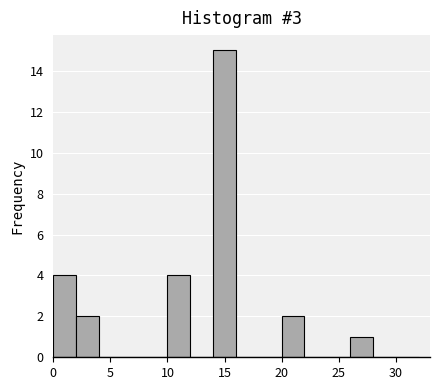

Reading left to right, list every bar in this chart as the range it spans on the x-axis followed by its height. The values are not printed on the chart, so give them approximately, as read against the axis.

0 to 2: 4
2 to 4: 2
4 to 6: 0
6 to 8: 0
8 to 10: 0
10 to 12: 4
12 to 14: 0
14 to 16: 15
16 to 18: 0
18 to 20: 0
20 to 22: 2
22 to 24: 0
24 to 26: 0
26 to 28: 1
28 to 30: 0
30 to 32: 0